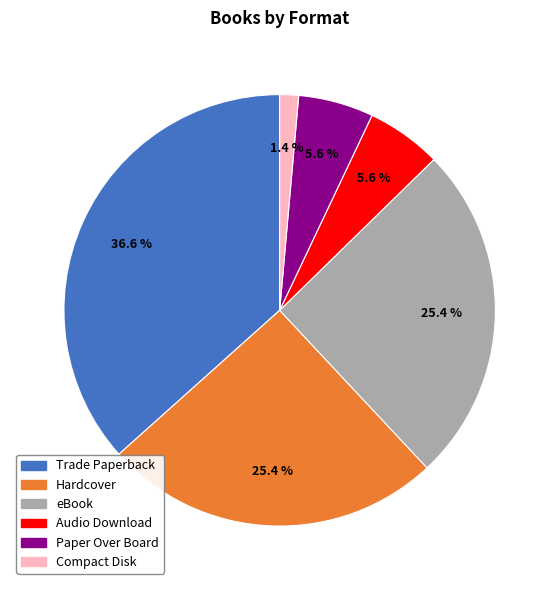

Does any single category account for the majority?

No